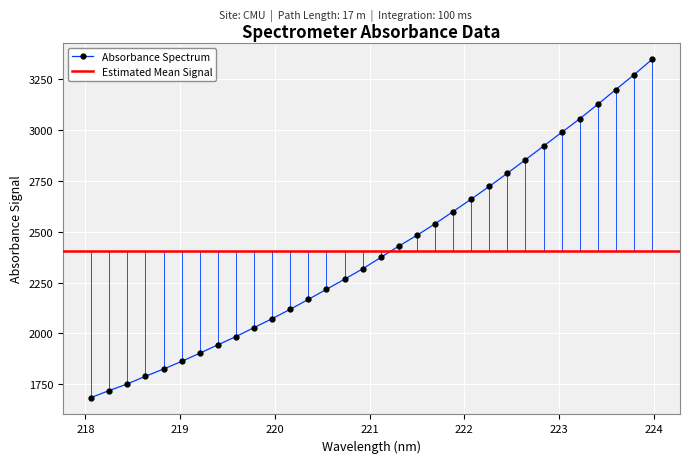

At which category does the chart reach its peak across all series?

223.9802